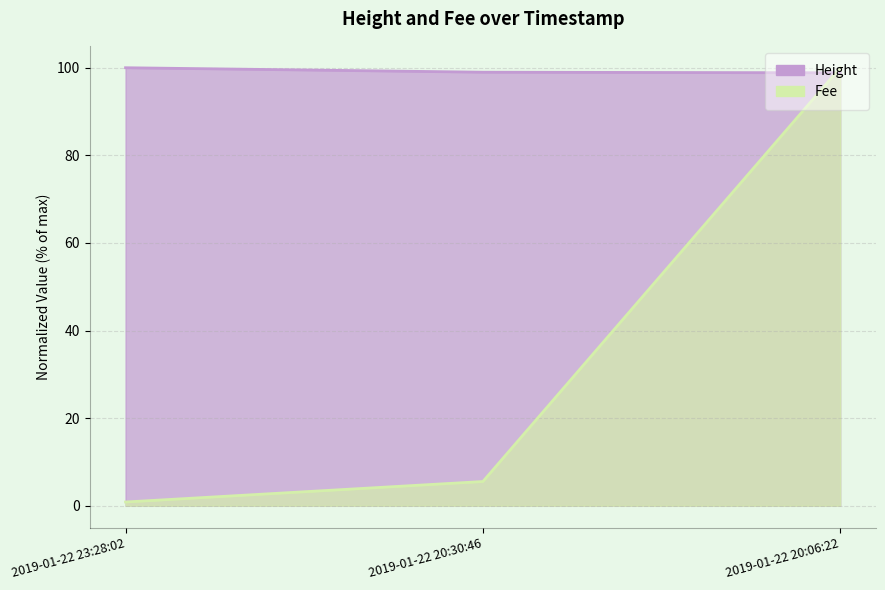

How many values in the Fee series exceed 5?

2